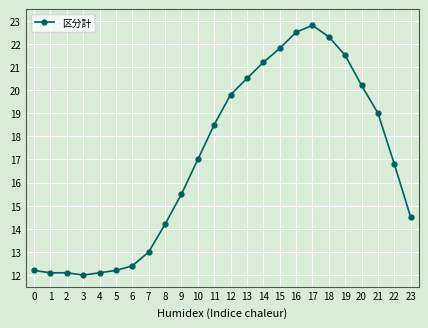

What is the maximum value shown in the chart?

22.8